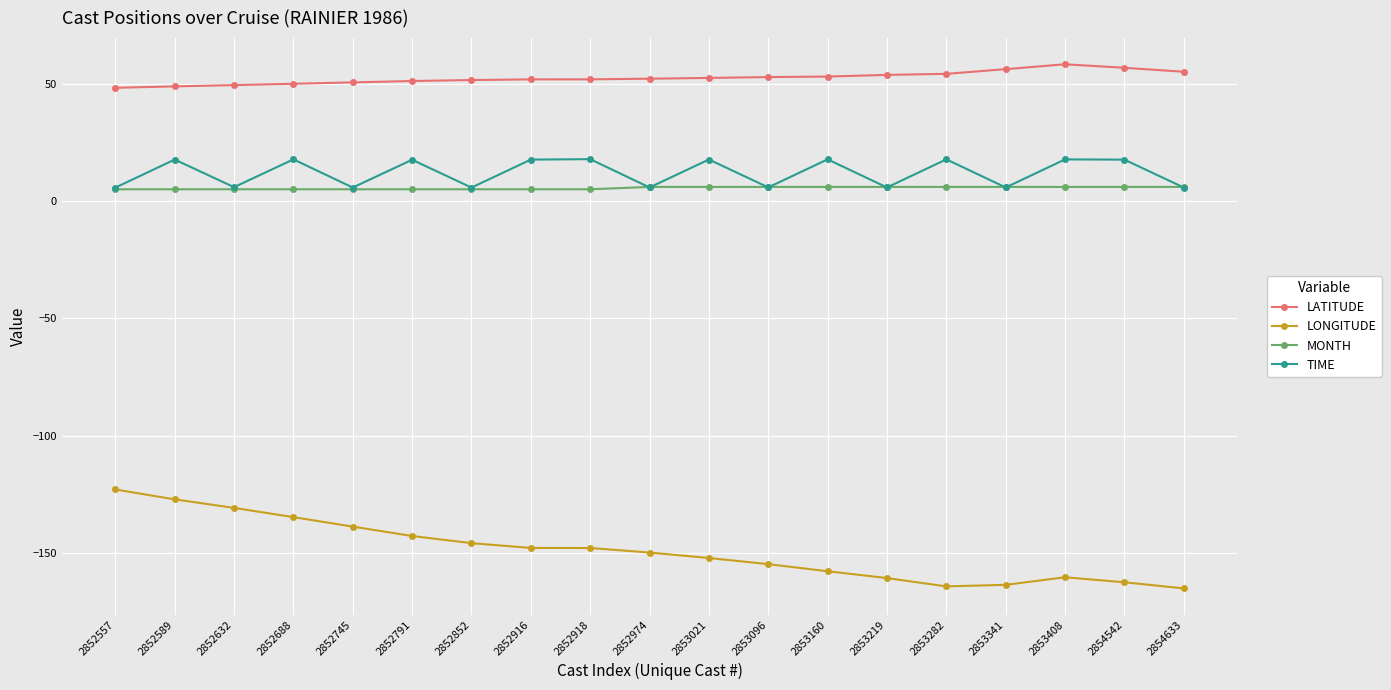

What are all the series names shown in the legend?

LATITUDE, LONGITUDE, MONTH, TIME